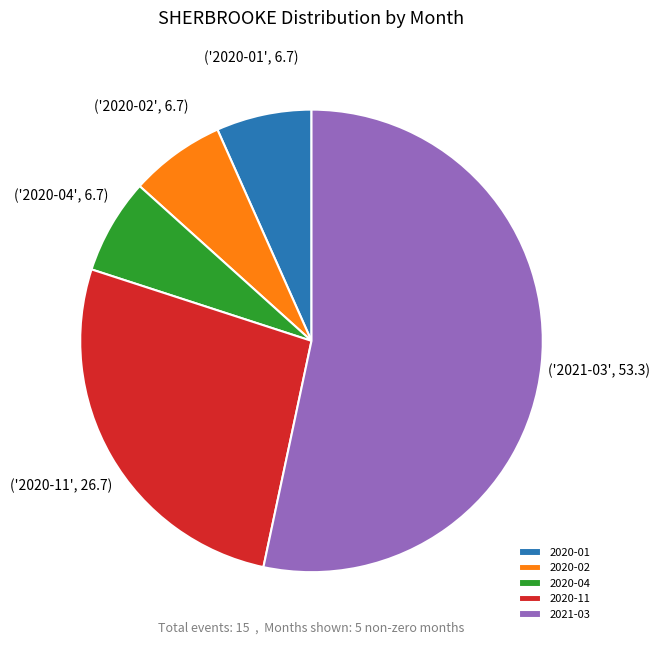

Does any single category account for the majority?

Yes